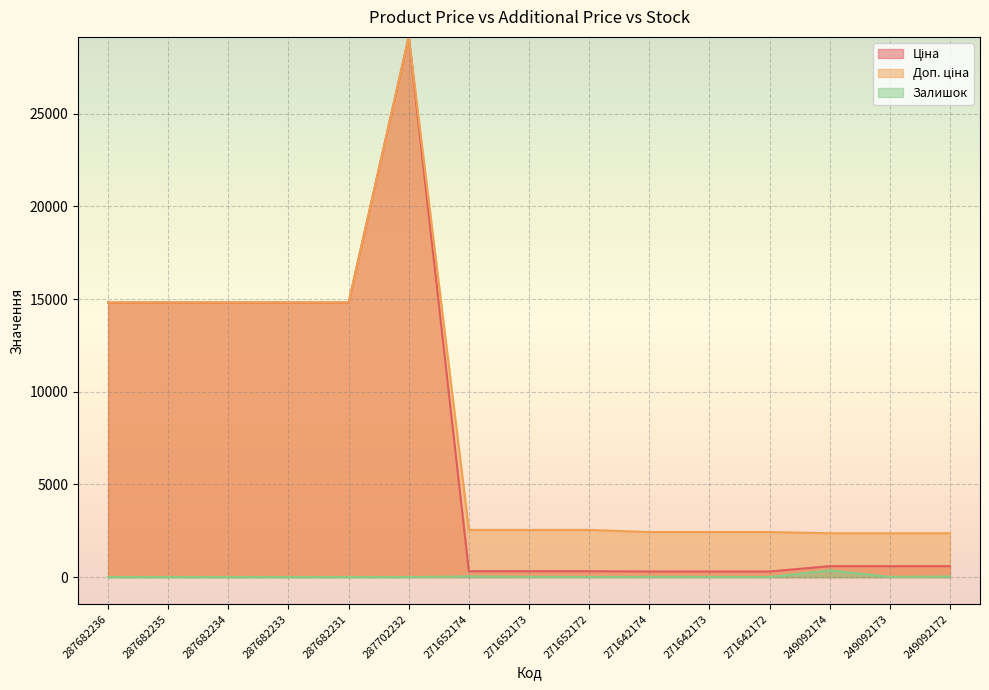

Is the value of Доп. ціна at 271652174 greater than the value of Ціна at 271642172?

Yes